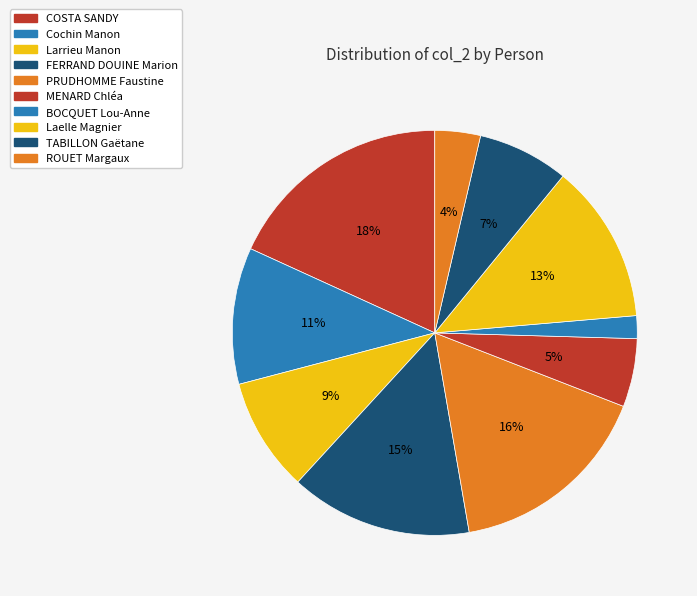

The TABILLON Gaëtane slice represents 1% of the pie. True or false?

False